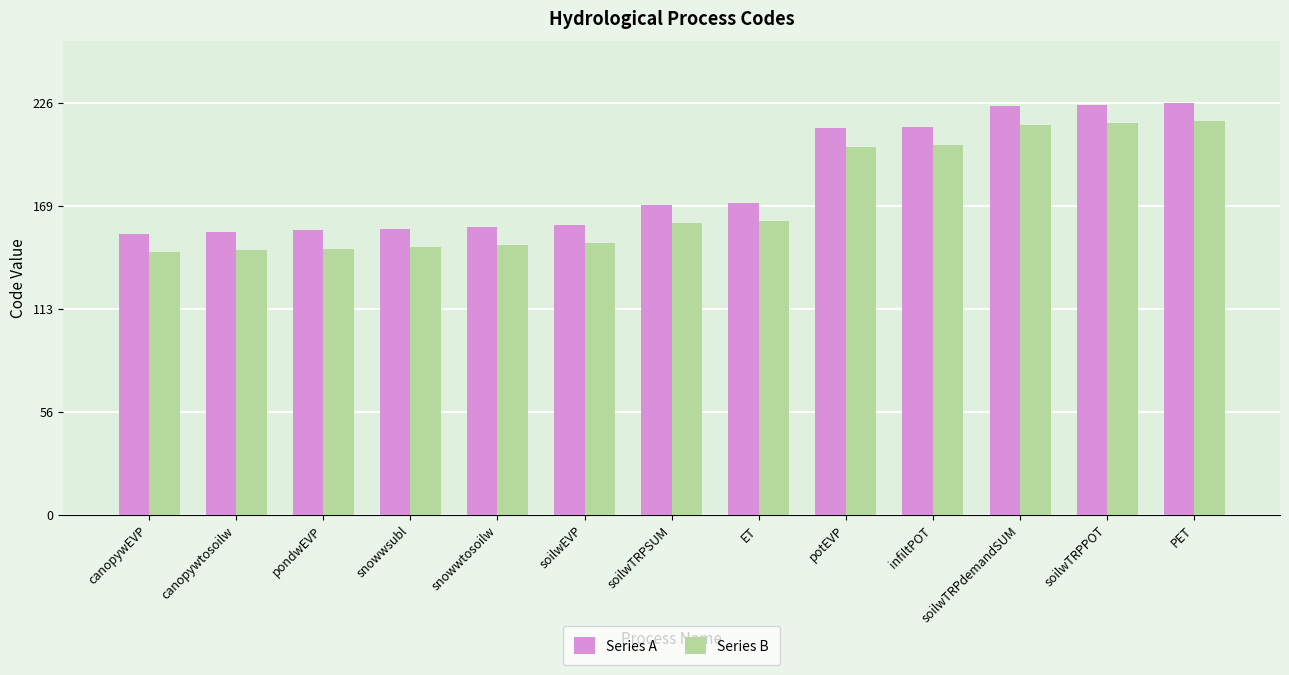

What is the label of the 3rd bar from the right?

soilwTRPdemandSUM